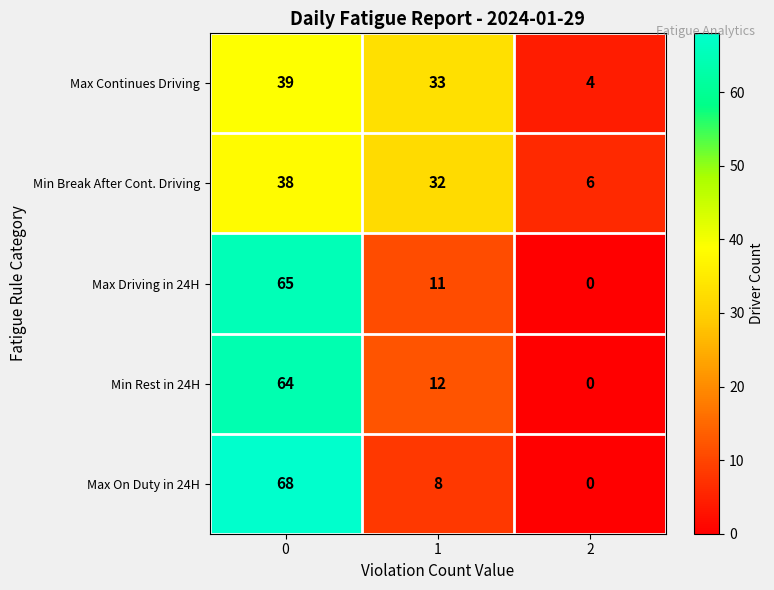

At how many categories does at least one series exceed 42?

1